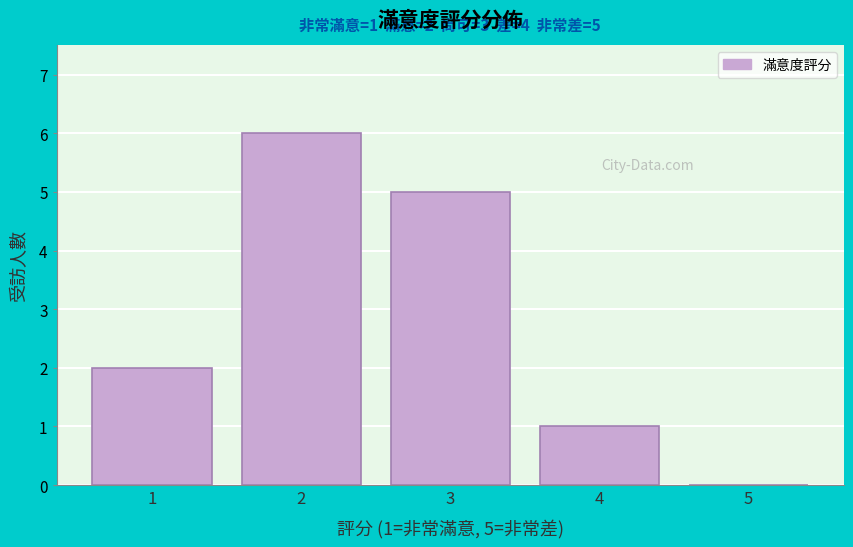

Which range on the x-axis has the tallest bar?

1.5 to 2.5